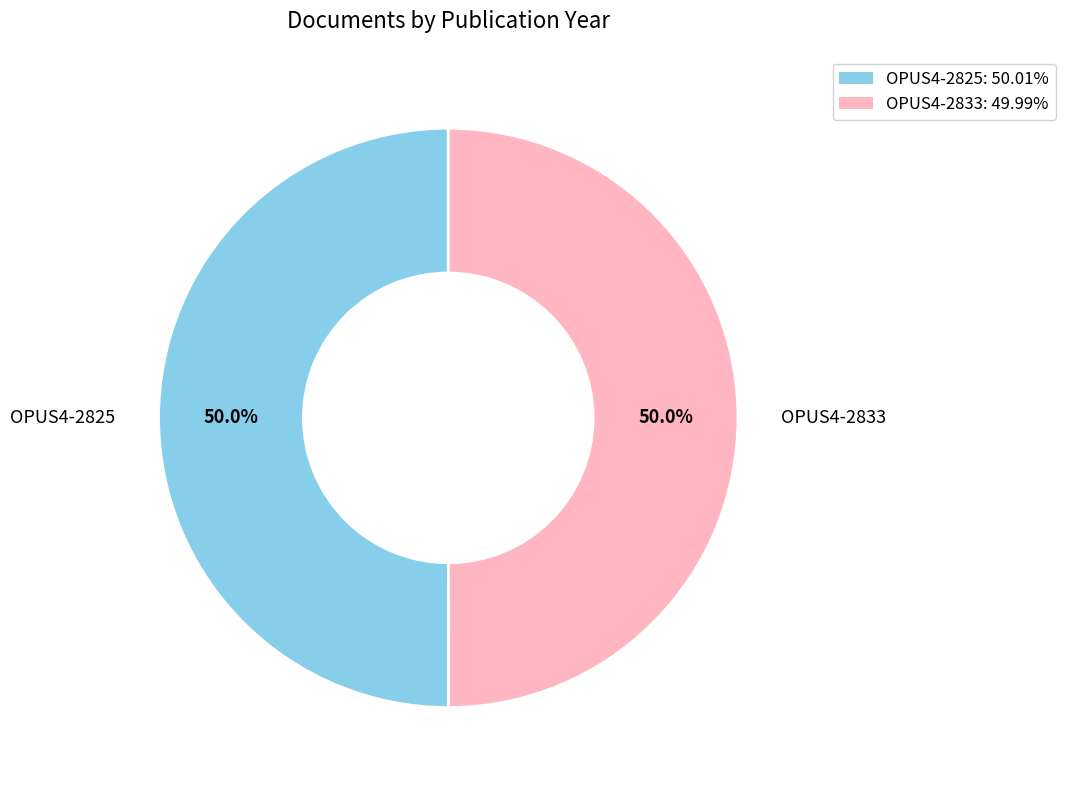

What is the total percentage of OPUS4-2825: 50.01% and OPUS4-2833: 49.99%?

100.0%